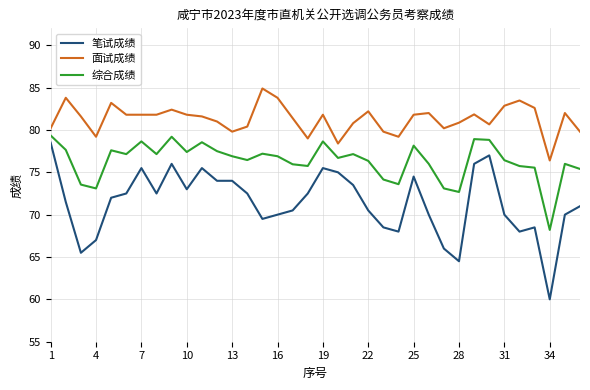

What is the minimum value for 面试成绩?

76.4